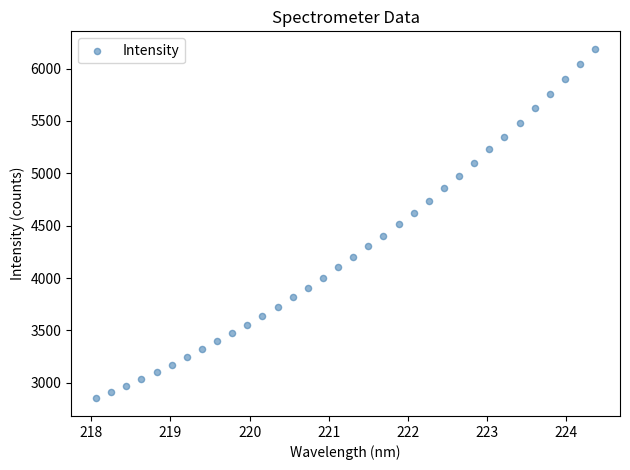

What is the range of Y values (max minus min)?

3339.8